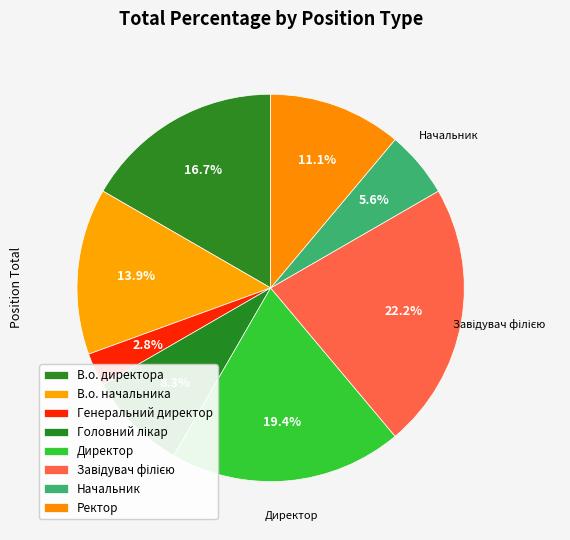

To the nearest percent, what is the difference between the largest and smallest slice percentages?

19%